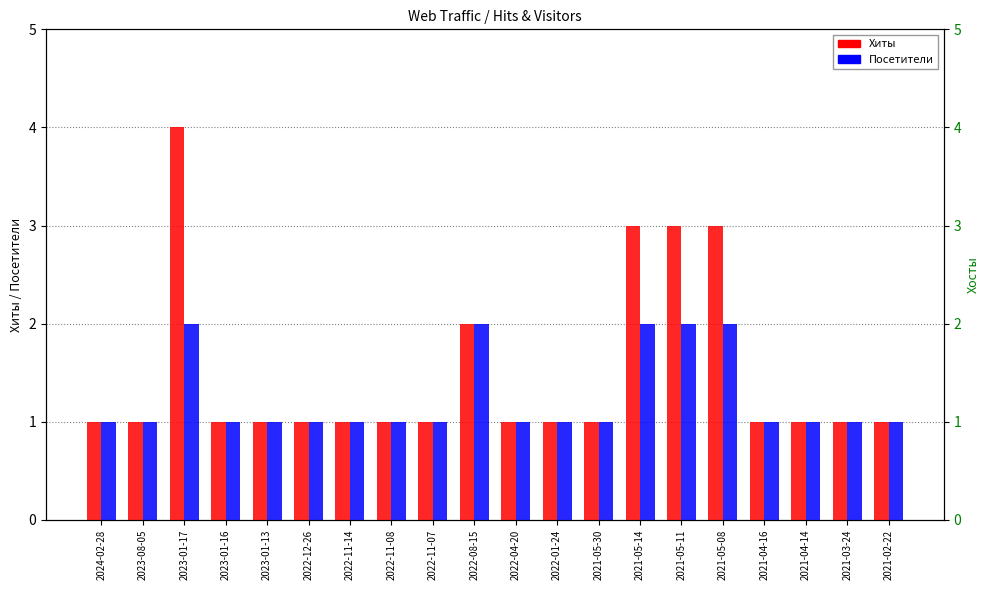

Which has a higher value, 2023-01-17 or 2023-08-05?

2023-01-17